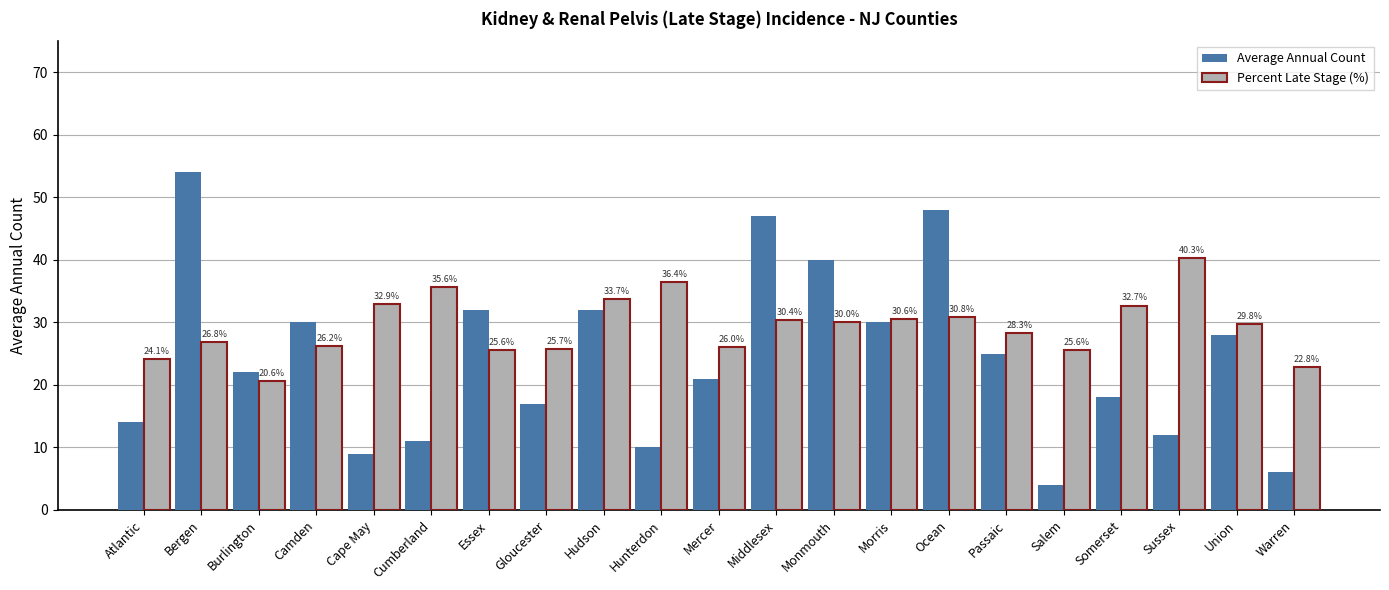

What is the difference between the second highest and minimum values in the Average Annual Count series?

44.0